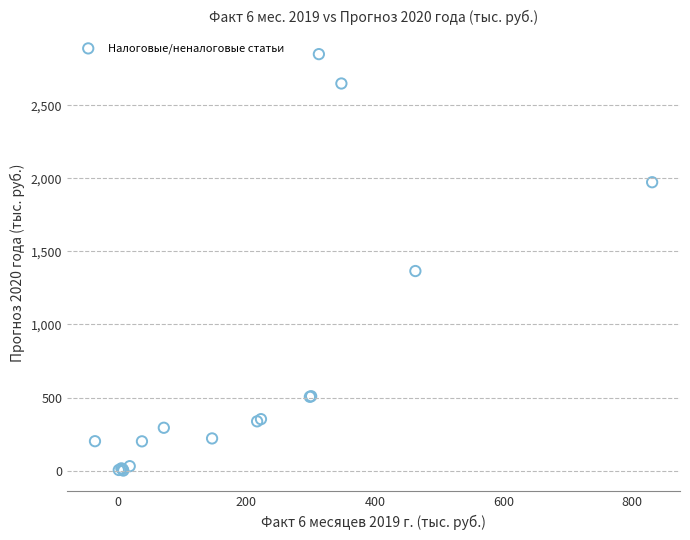

What Y value in the scatter plot is closest to 1425?

1366